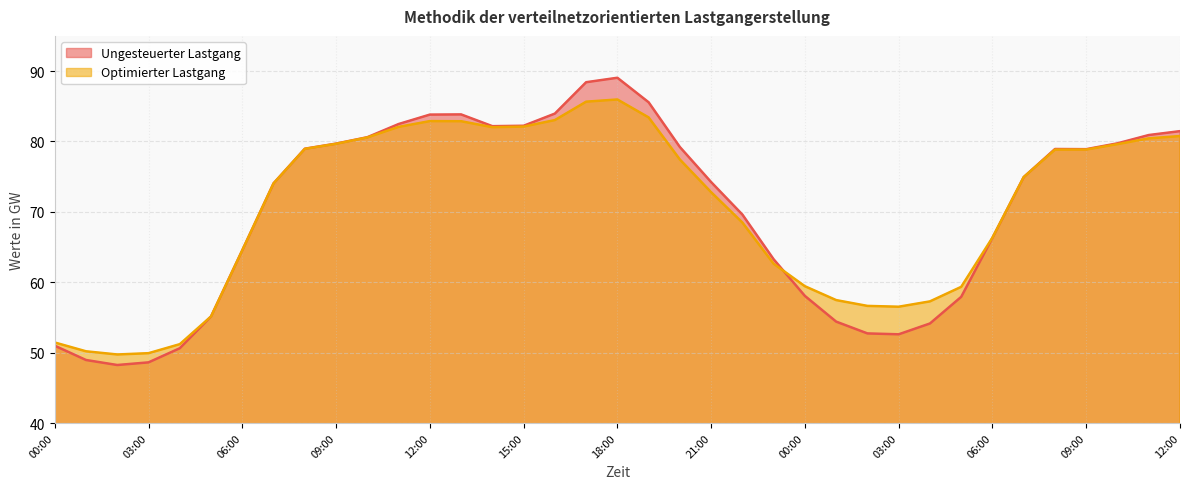

Read the Optimierter Lastgang value at 21:00.

72.8